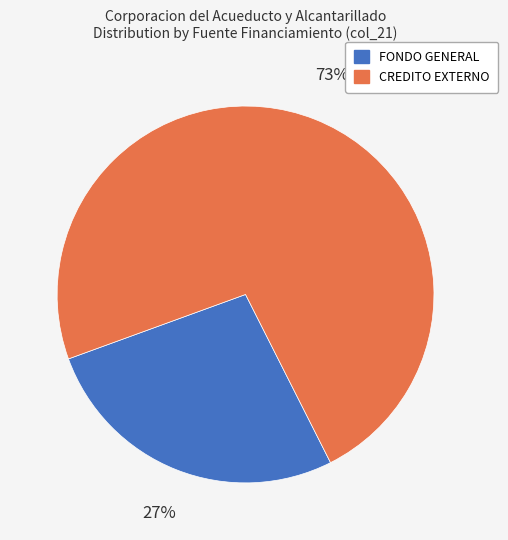

Do FONDO GENERAL and CREDITO EXTERNO together represent more than half of the pie?

Yes